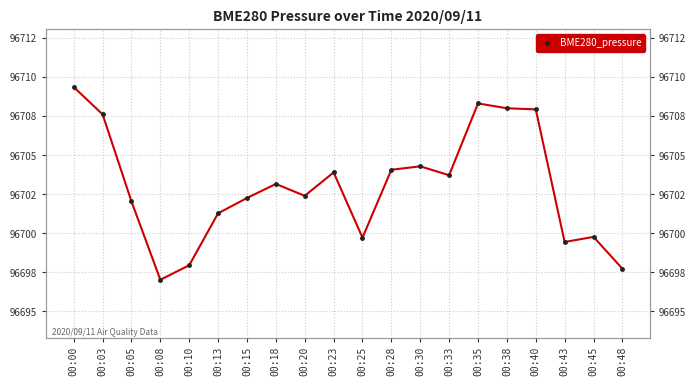

What is the difference between the values at 00:30 and 00:05?

2.2